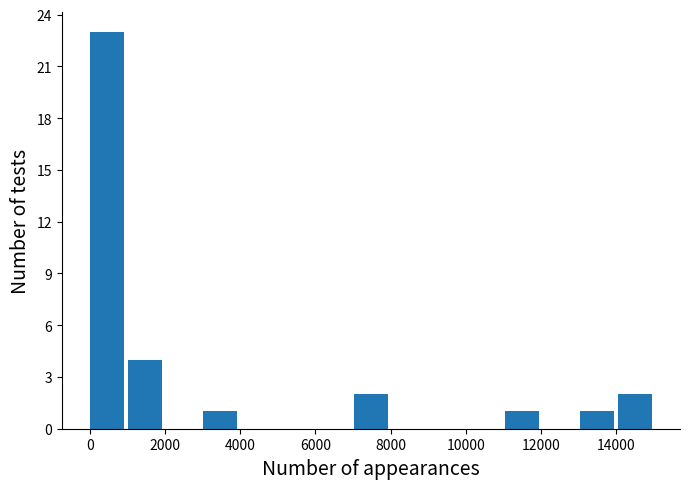

Which range on the x-axis has the tallest bar?

0 to 1000